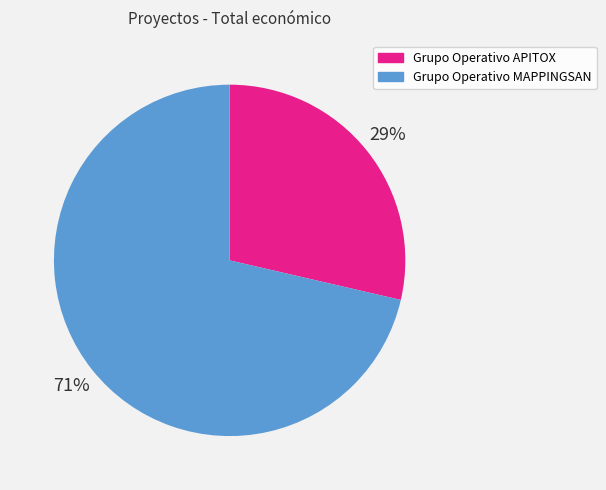

What is the smallest slice in the pie chart?

Grupo Operativo APITOX